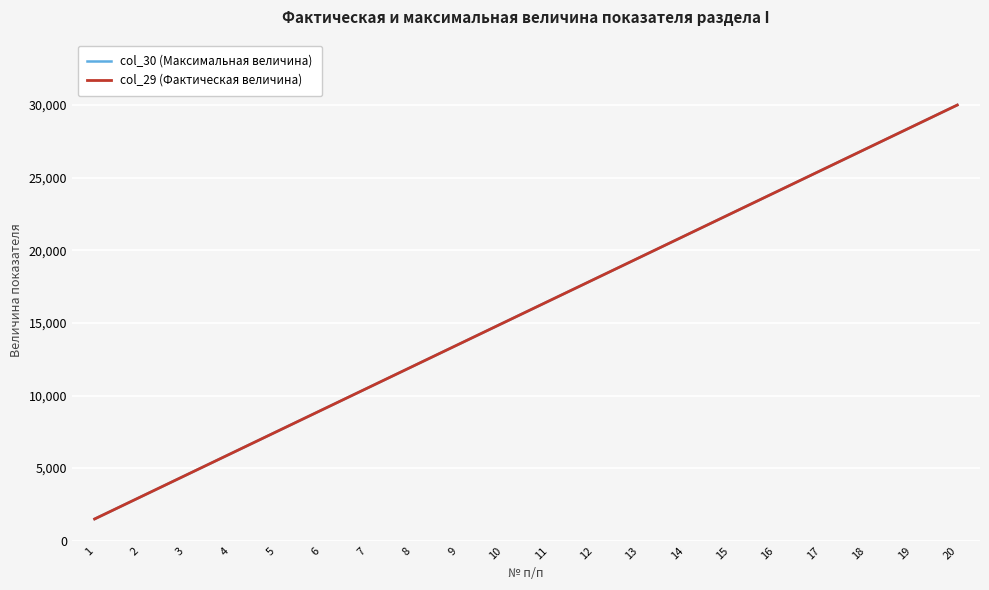

Rank the series by their maximum value, from highest to lowest.

col_29 (Фактическая величина), col_30 (Максимальная величина)